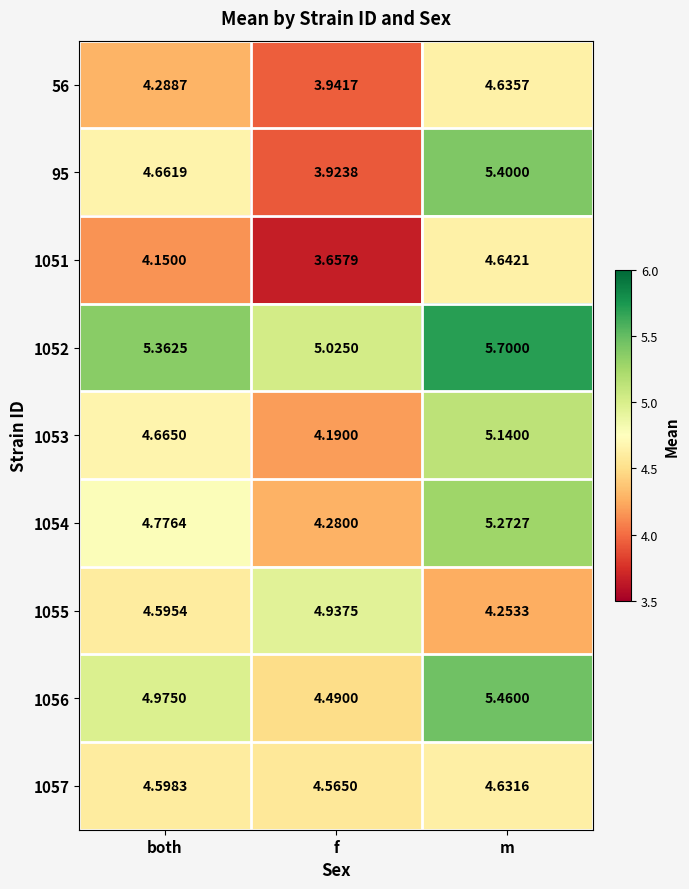

Which label corresponds to the largest value in the chart?

m